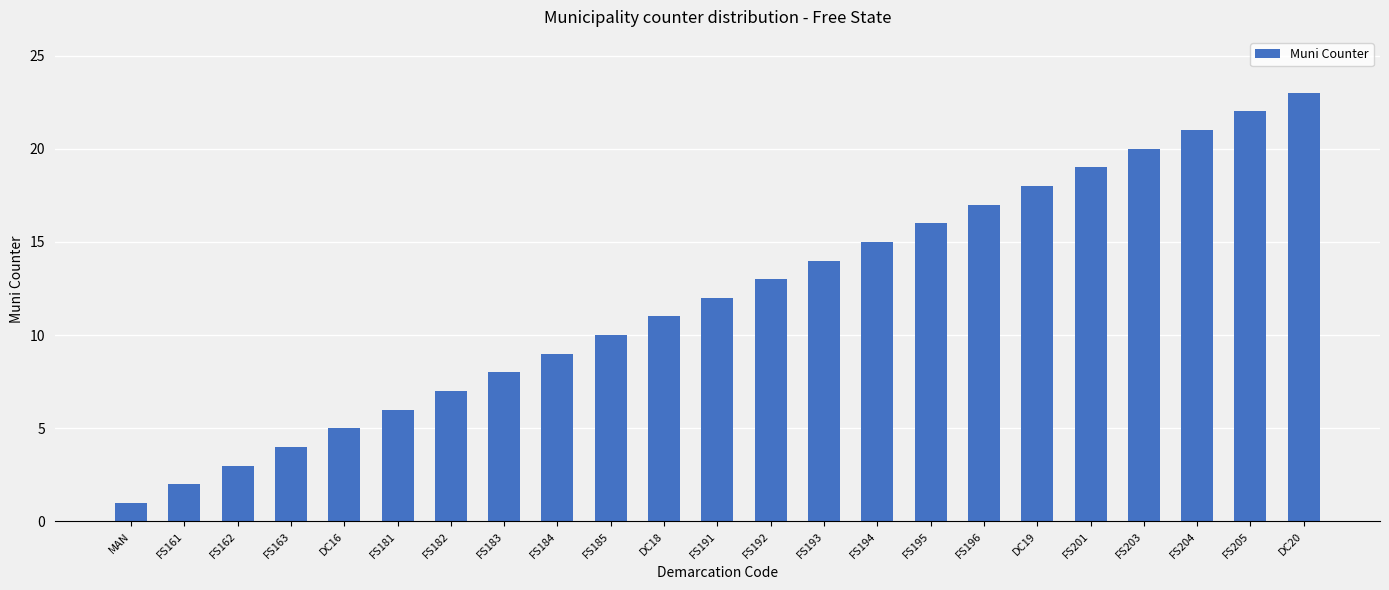

Approximately how many times larger is the value at FS195 compared to FS161?

8.0